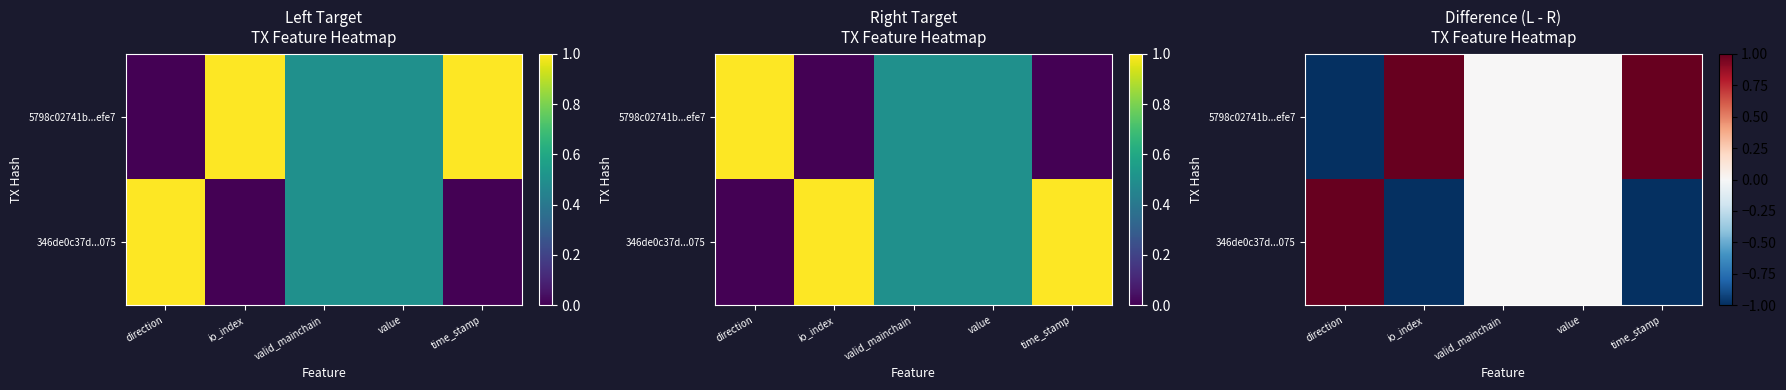

True or false: 346de0c37d...075 has a value of 0 at time_stamp.

False